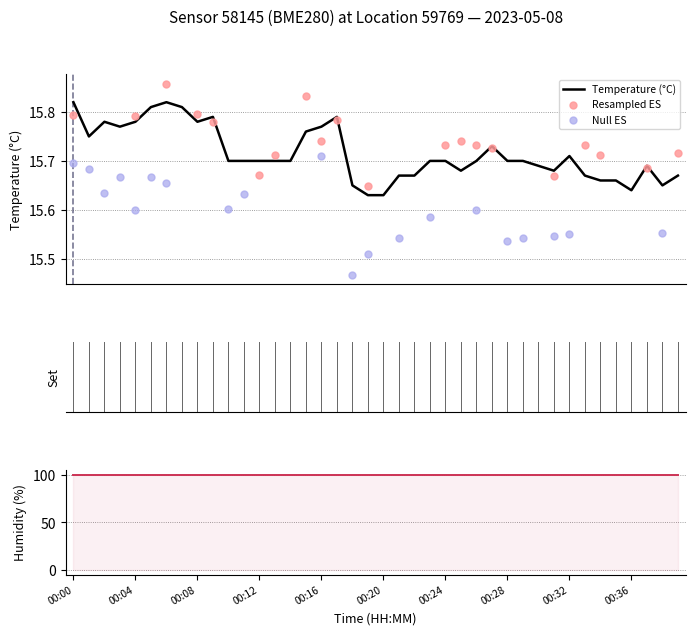

What is the change in value from 00:02 to 00:35?

-0.1